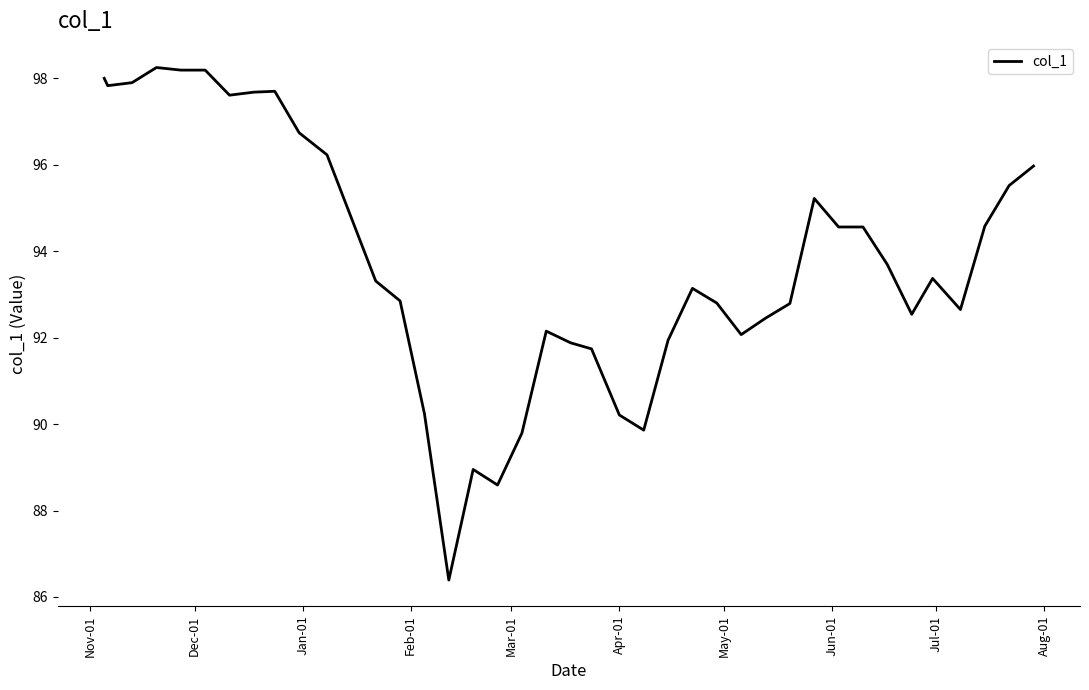

What is the smallest value displayed?

86.4